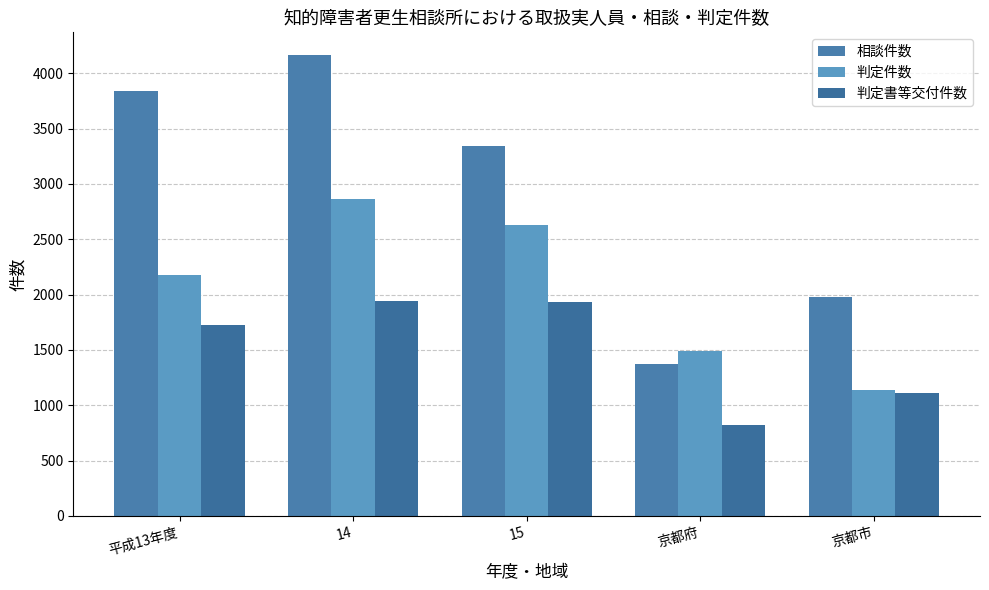

At 14, list the series in order from largest to smallest.

相談件数, 判定件数, 判定書等交付件数